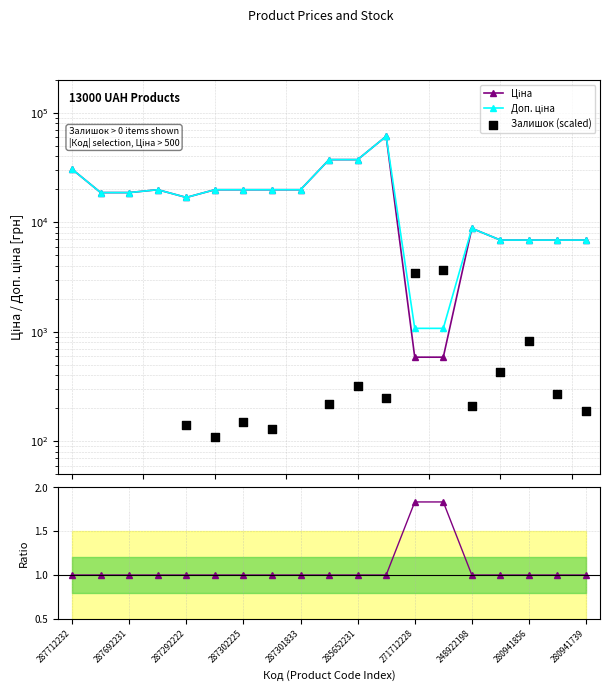

Which series contains the highest Y value?

Ціна